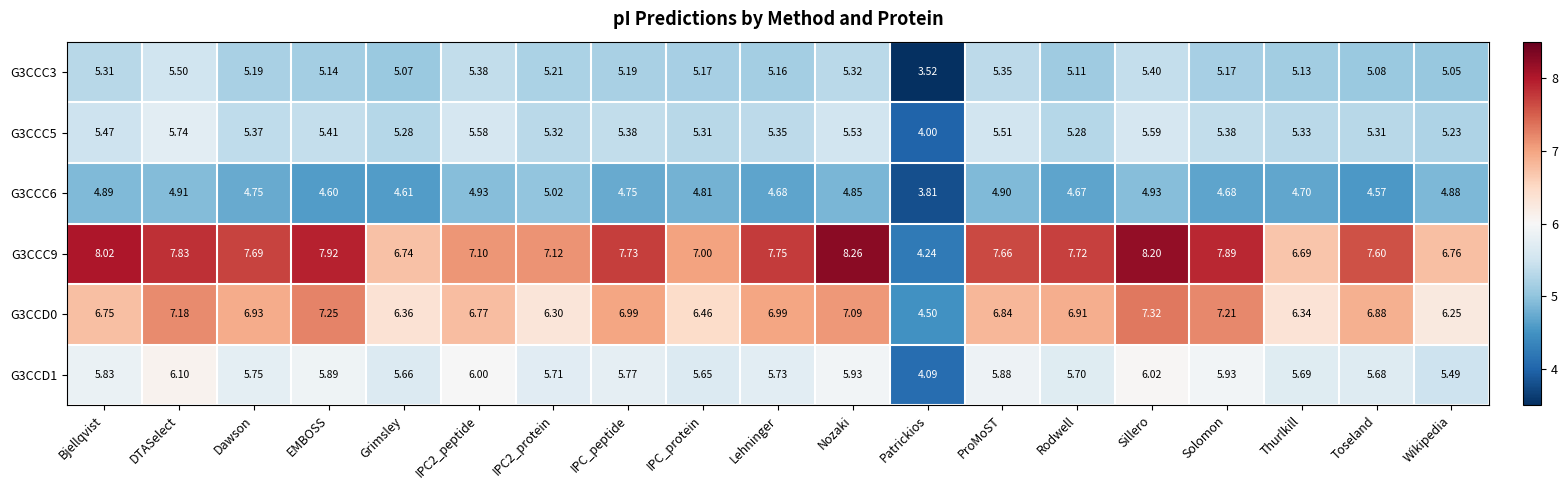

Which label corresponds to the smallest value in the chart?

Patrickios